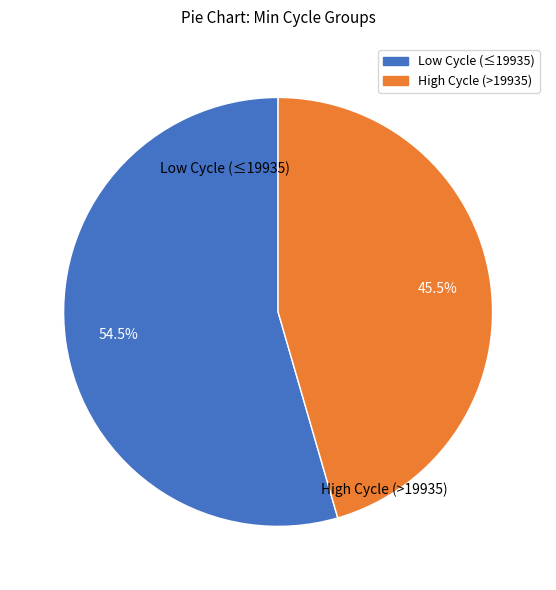

Does any single category account for the majority?

Yes